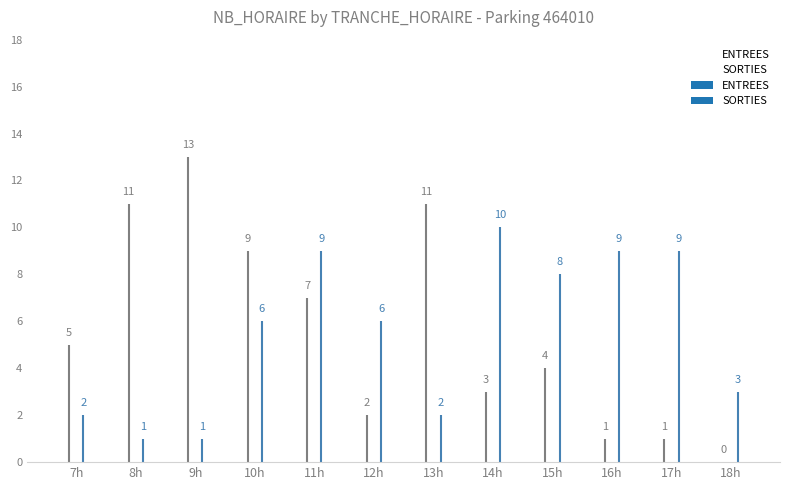

What is the difference between the SORTIES values at 15h and 13h?

6